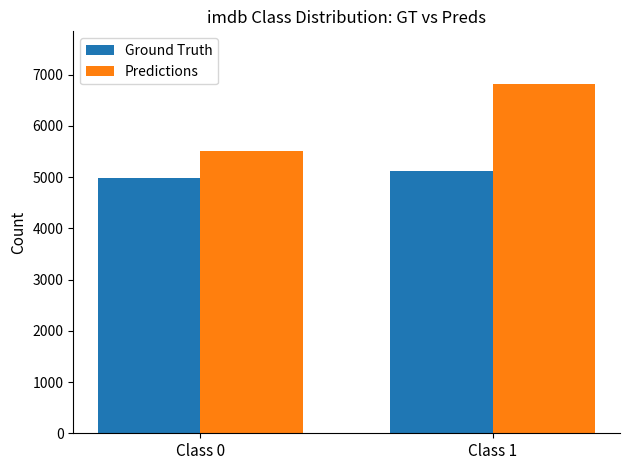

The Predictions series shows 5504 at Class 0. True or false?

True